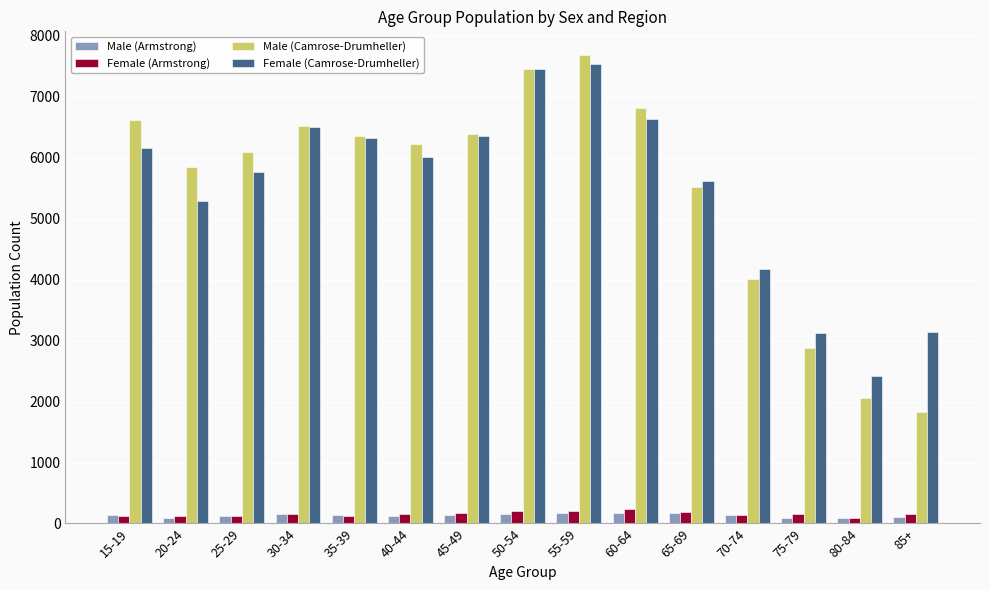

What is the value of the Female (Armstrong) bar at the 12th from the left?

140